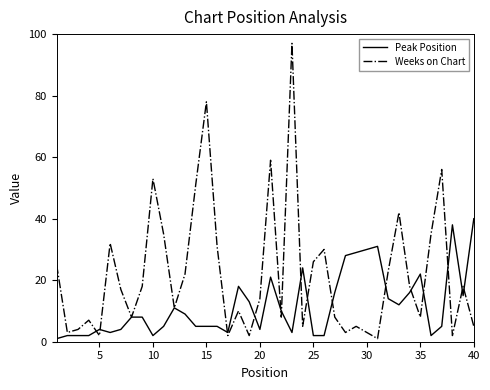

What is the maximum value shown in the chart?

97